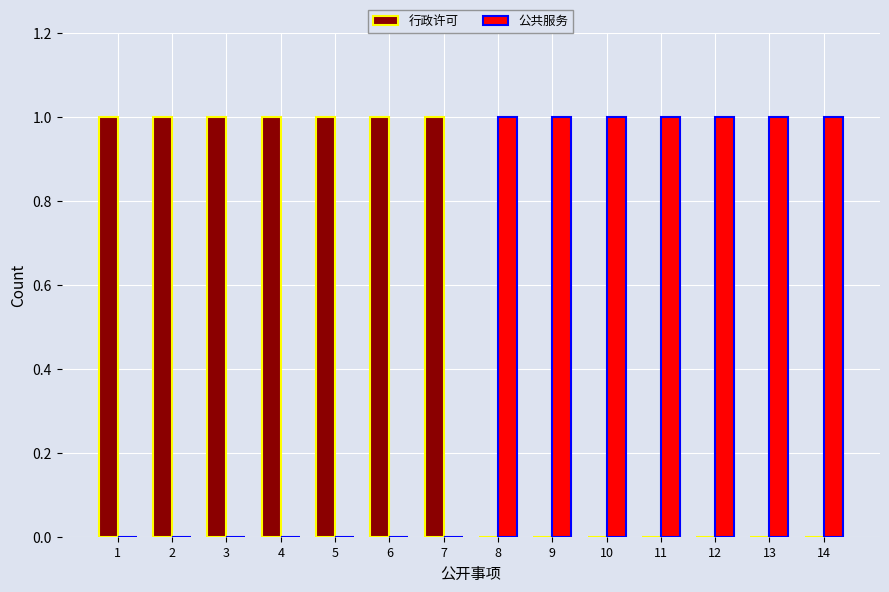

Count the 公共服务 values in the range 0 to 1.

14